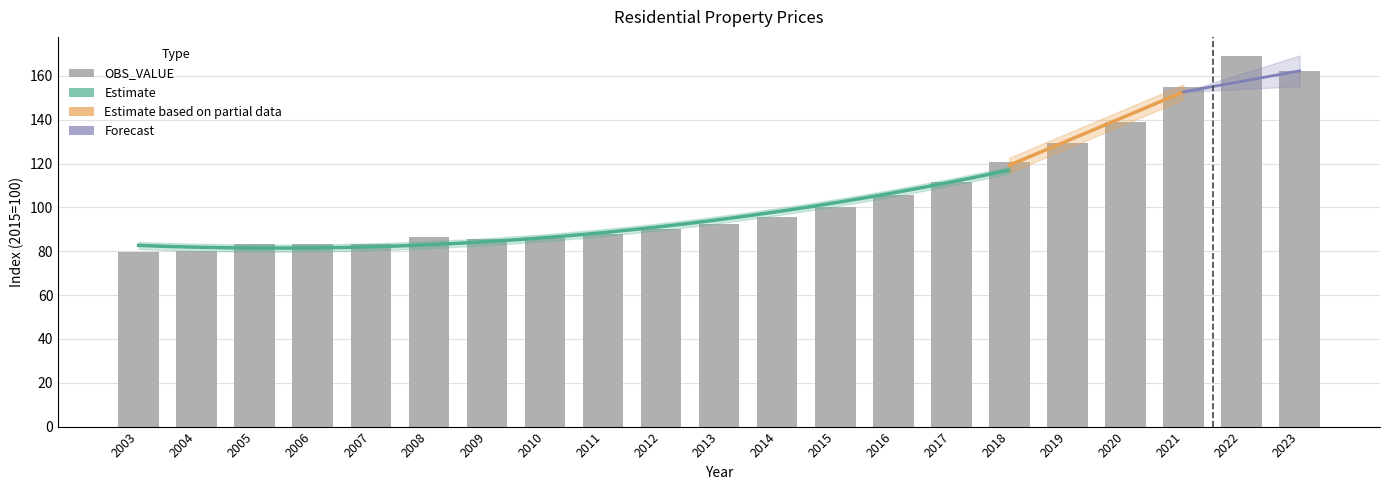

Rank the categories by value from highest to lowest.

2022, 2023, 2021, 2020, 2019, 2018, 2017, 2016, 2015, 2014, 2013, 2012, 2011, 2008, 2010, 2009, 2006, 2007, 2005, 2004, 2003